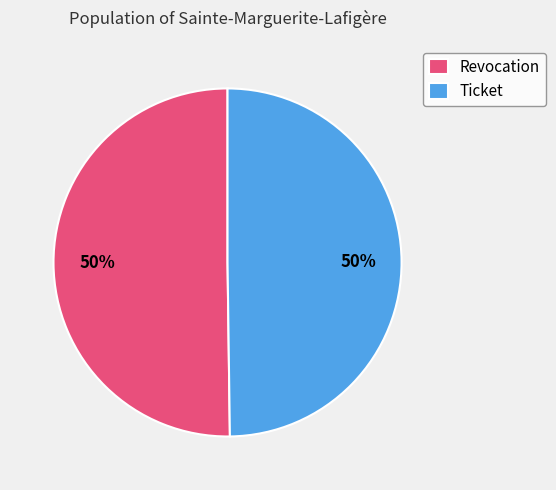

Is the sum of Revocation and Ticket greater than half?

Yes